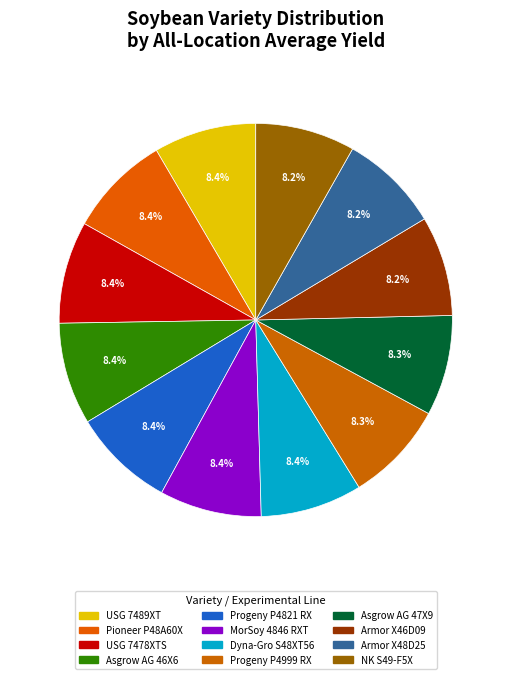

To the nearest percent, what portion does Progeny P4821 RX represent?

8%